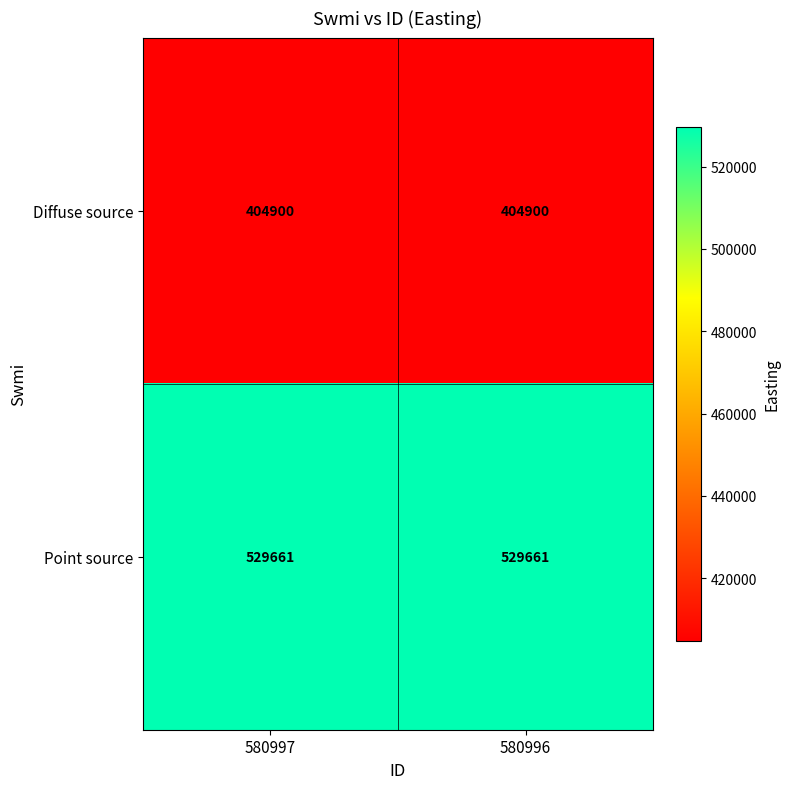

What is the difference between the highest and lowest values at 580996?

124761